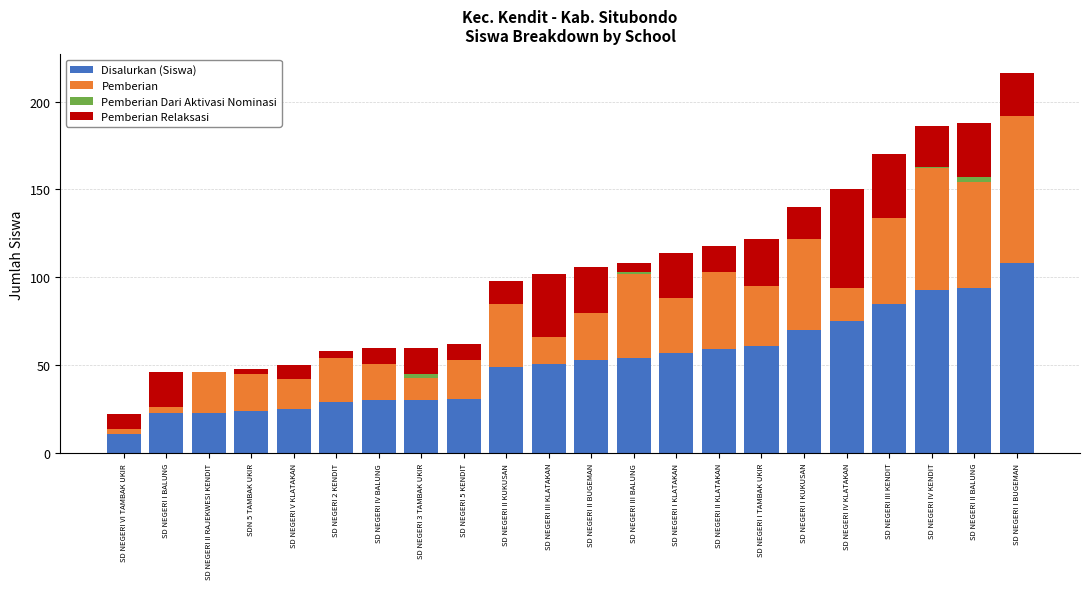

At which category is the sum across all series the highest?

SD NEGERI I BUGEMAN